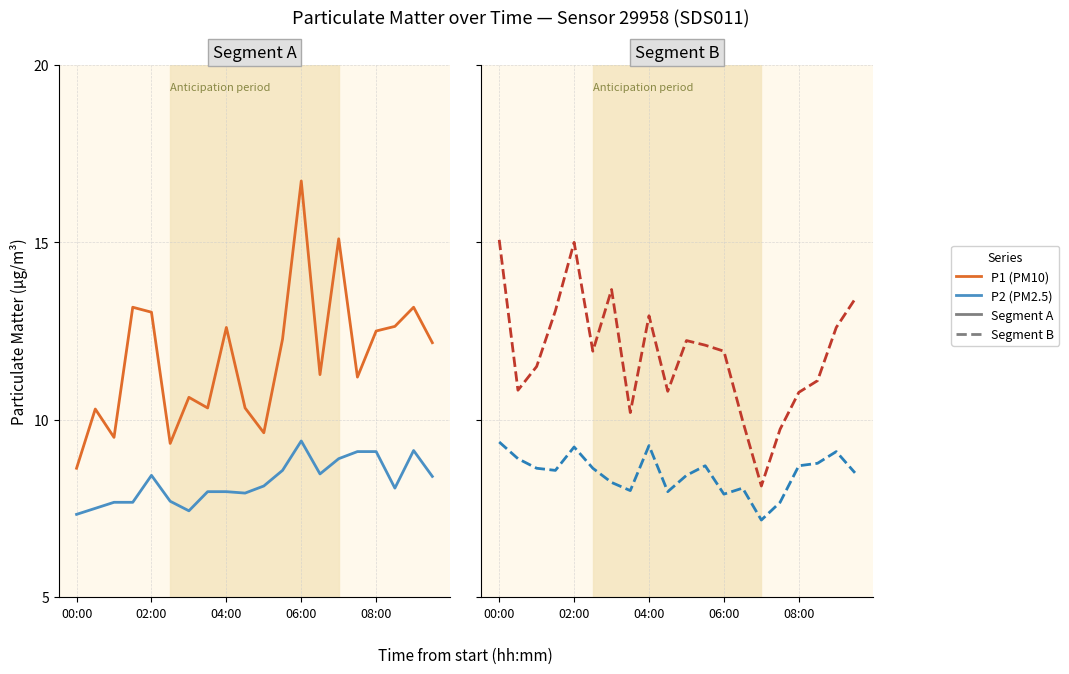

Is it true that P1 — Seg A equals 9.3 at 5?

True